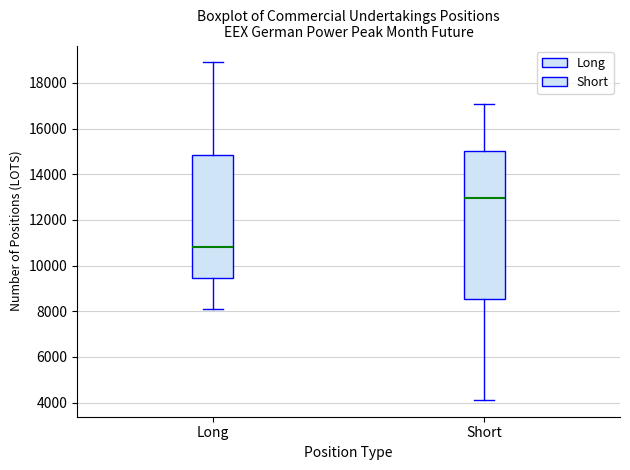

Which box's median line is the highest?

Short